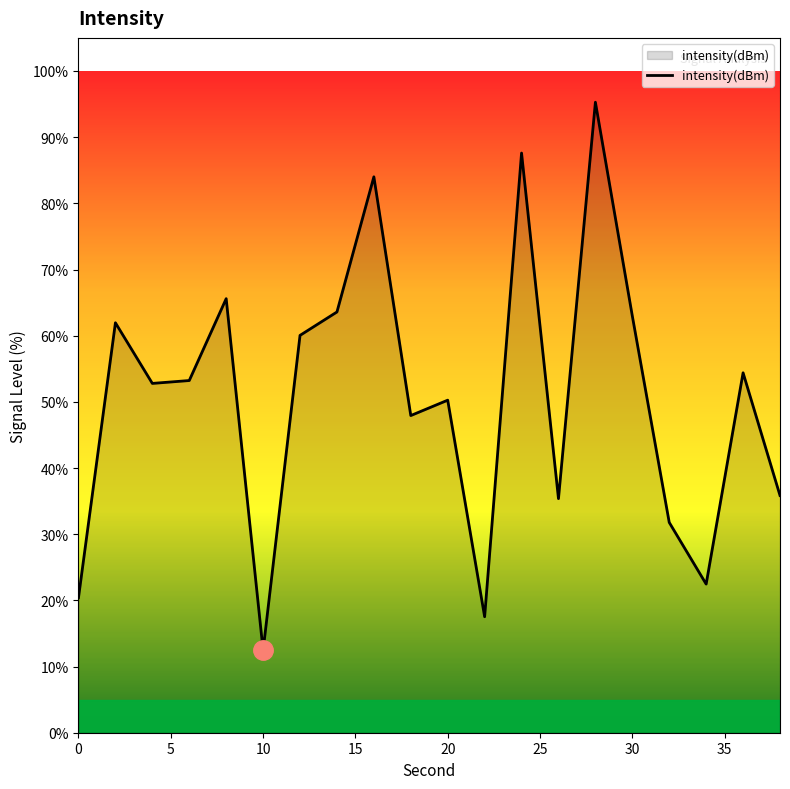

What is the minimum value shown in the chart?

12.4